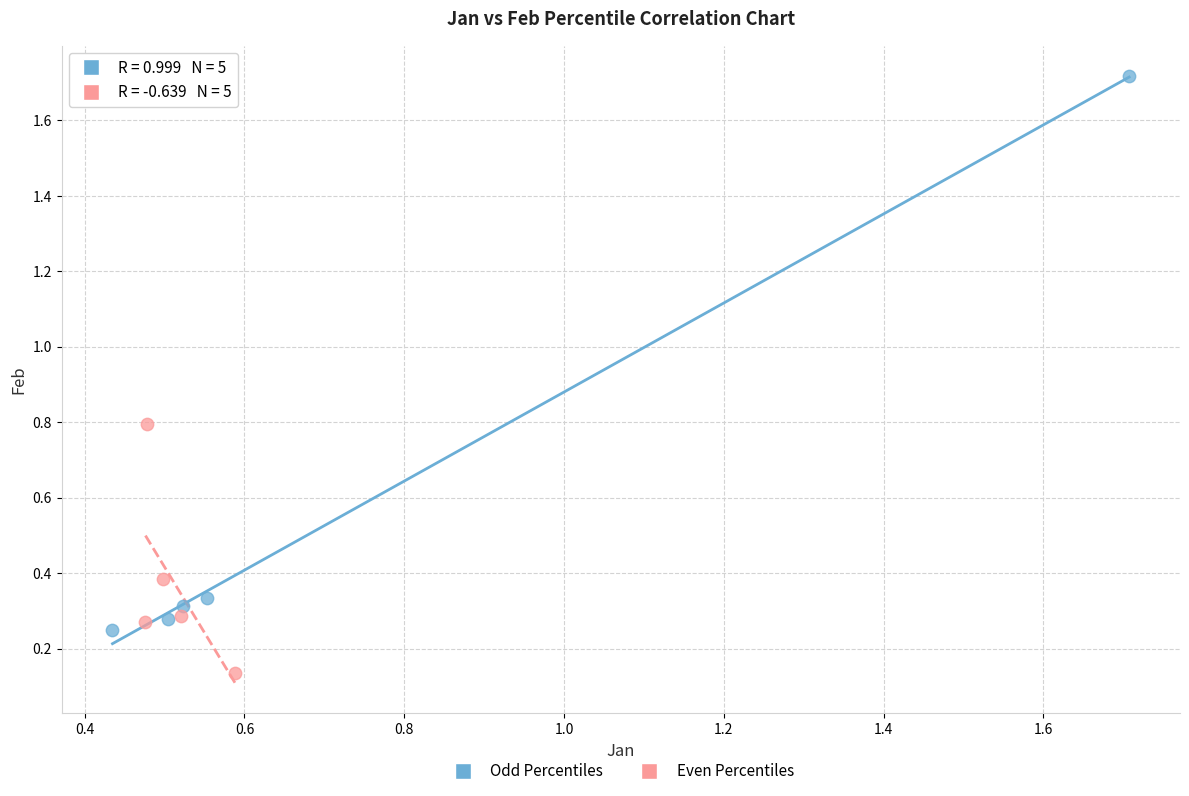

Which series has the largest Y range (max minus min)?

Odd Percentiles